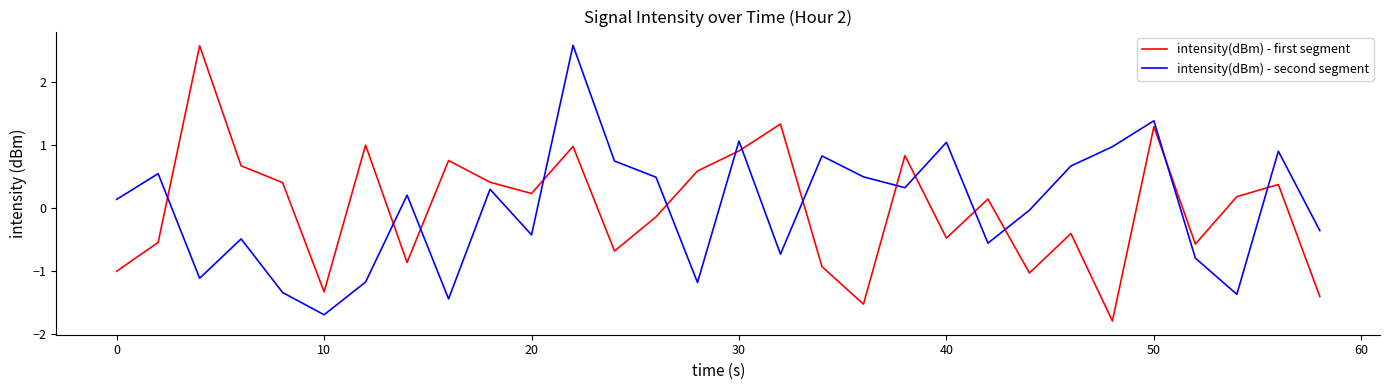

What is the minimum value for intensity(dBm) - second segment?

-1.7